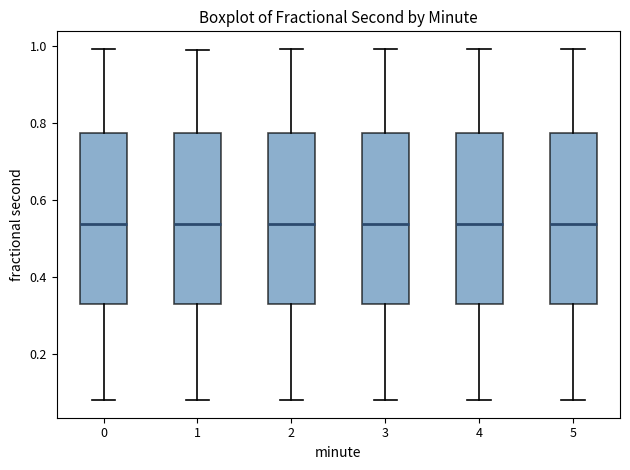

Reading left to right, read every box against the y-axis: the position of its median line, the range the box covers, and the ends of its whiskers. The values are not printed on the chart, so give them approximately, as read against the axis.

0: median 0.54, box 0.32 to 0.78, whiskers 0.08 to 1.00
1: median 0.54, box 0.32 to 0.78, whiskers 0.08 to 0.98
2: median 0.54, box 0.32 to 0.78, whiskers 0.08 to 1.00
3: median 0.54, box 0.32 to 0.78, whiskers 0.08 to 1.00
4: median 0.54, box 0.32 to 0.78, whiskers 0.08 to 1.00
5: median 0.54, box 0.32 to 0.78, whiskers 0.08 to 1.00